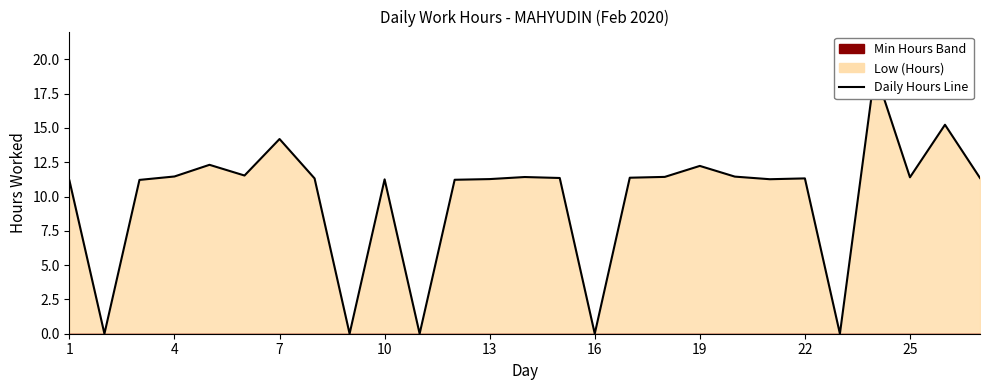

Count the number of values greater than 11.

22